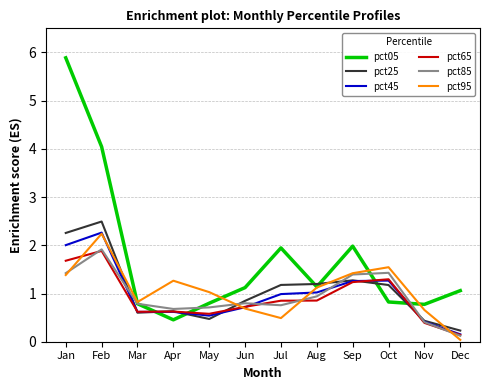

The pct95 series shows 2.1 at Oct. True or false?

False